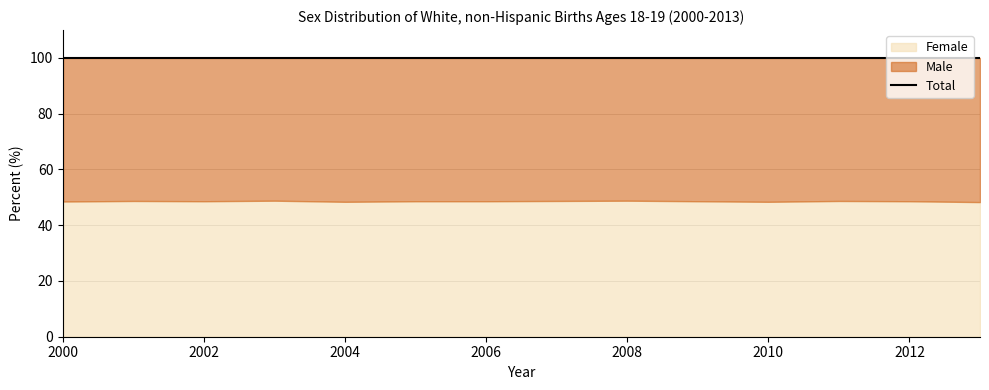

What is the average value of the Male series?

51.4